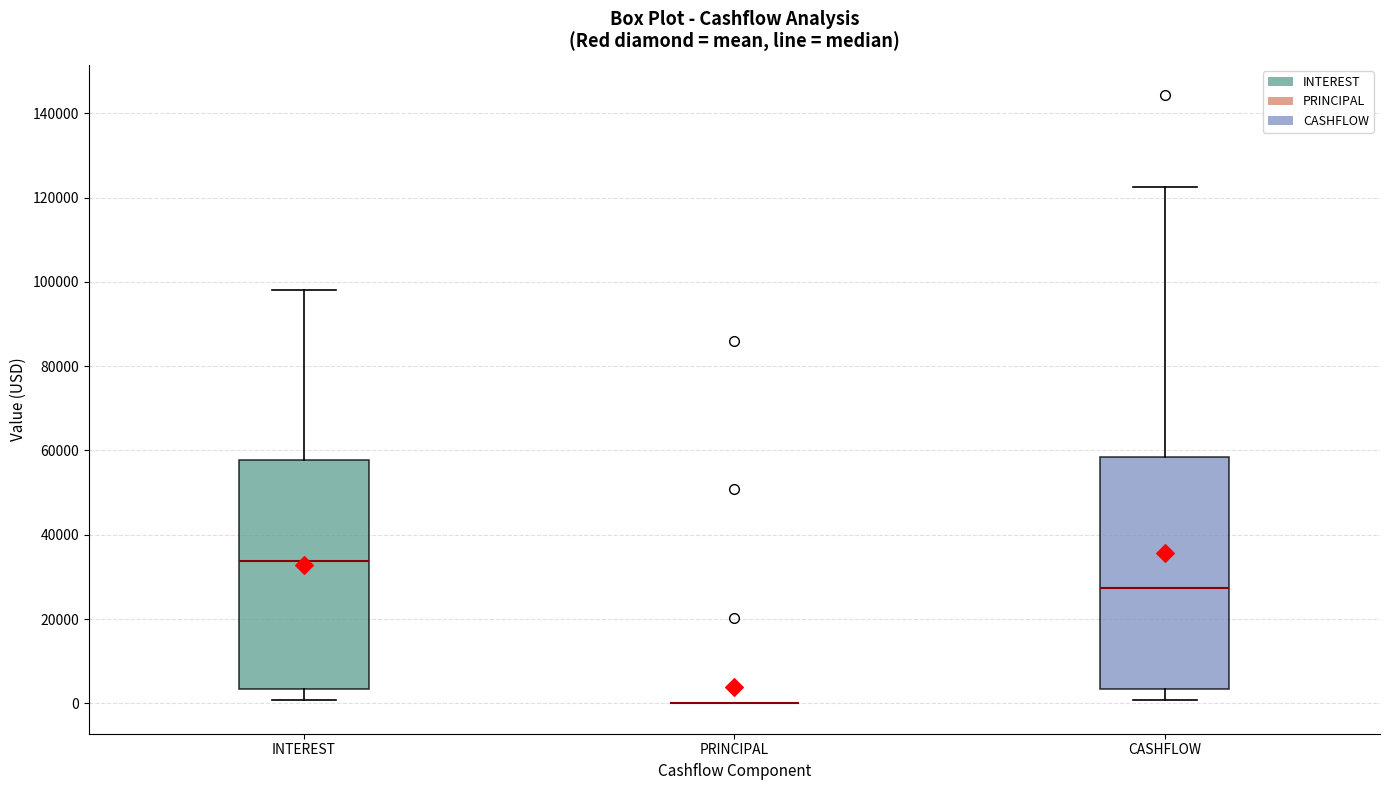

Where does the lower whisker of the box for INTEREST end on the y-axis? The values are not printed on the chart, so give them approximately, as read against the axis.

0